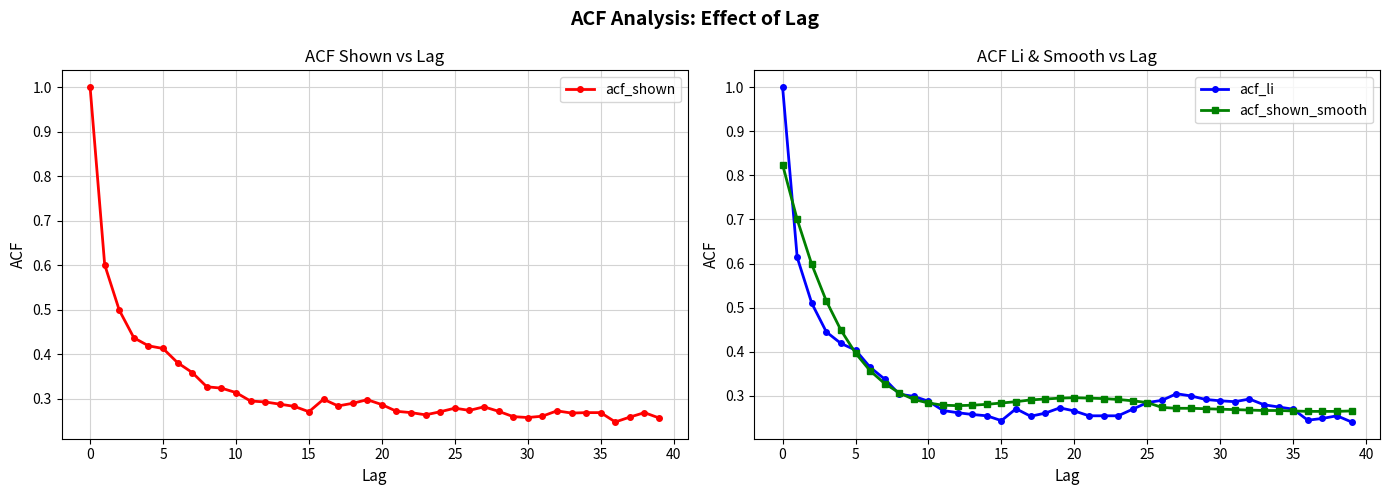

The acf_shown_smooth series shows 0.2 at 5. True or false?

False